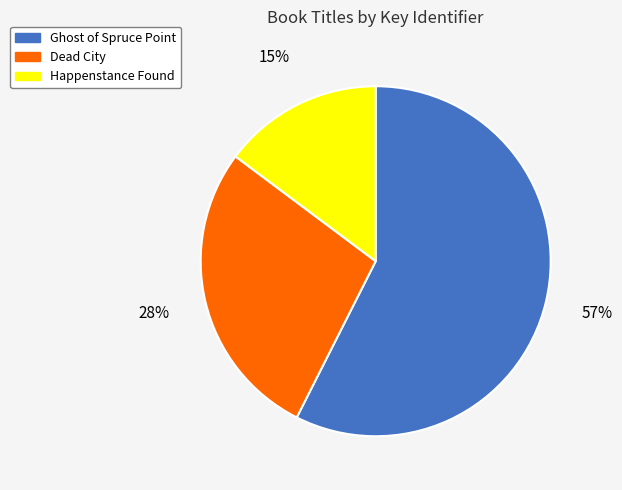

How many slices are in this pie chart?

3